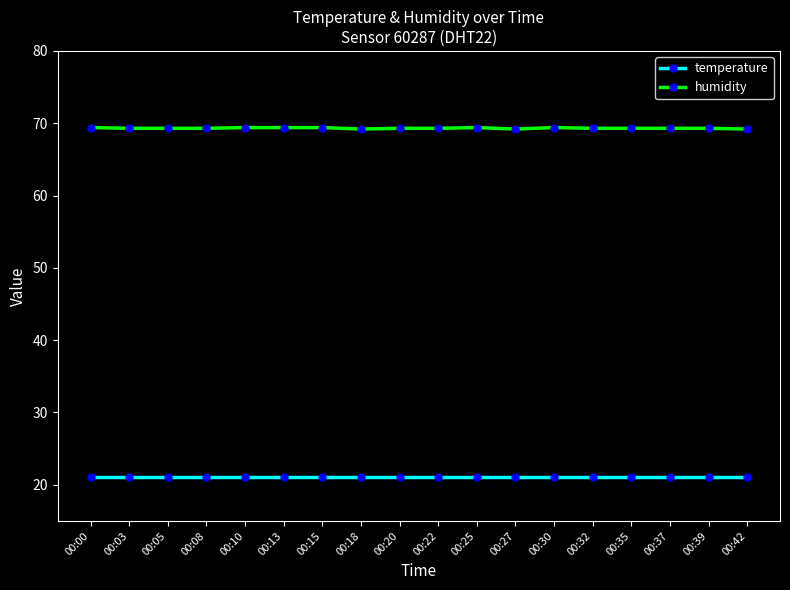

How many lines are shown in the chart?

2